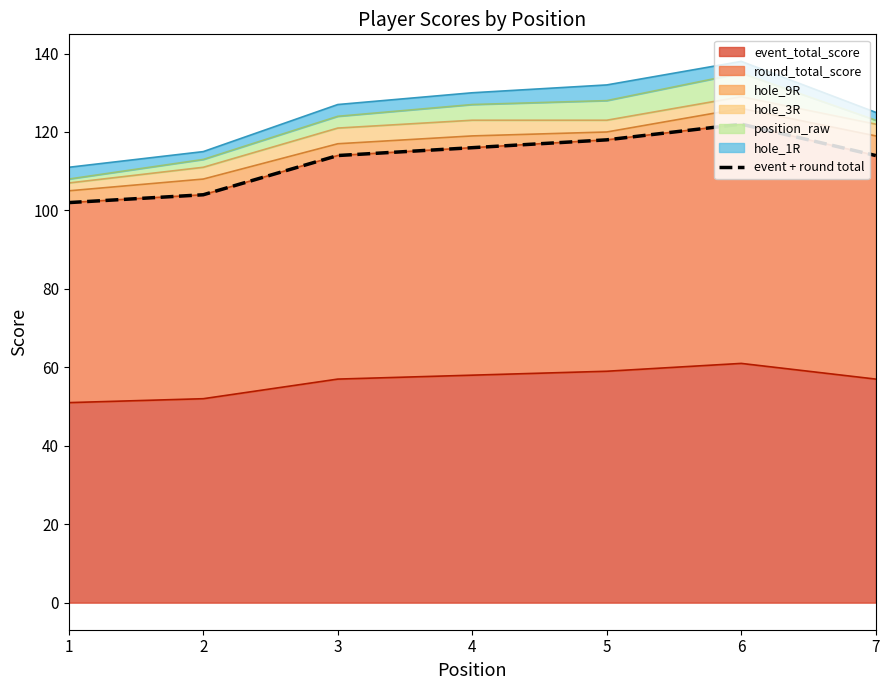

Which has a higher value, 2 or 7?

7